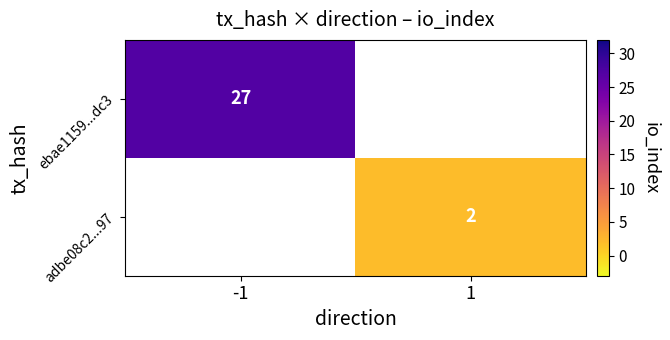

The ebae1159...dc3 series shows 27 at -1. True or false?

True